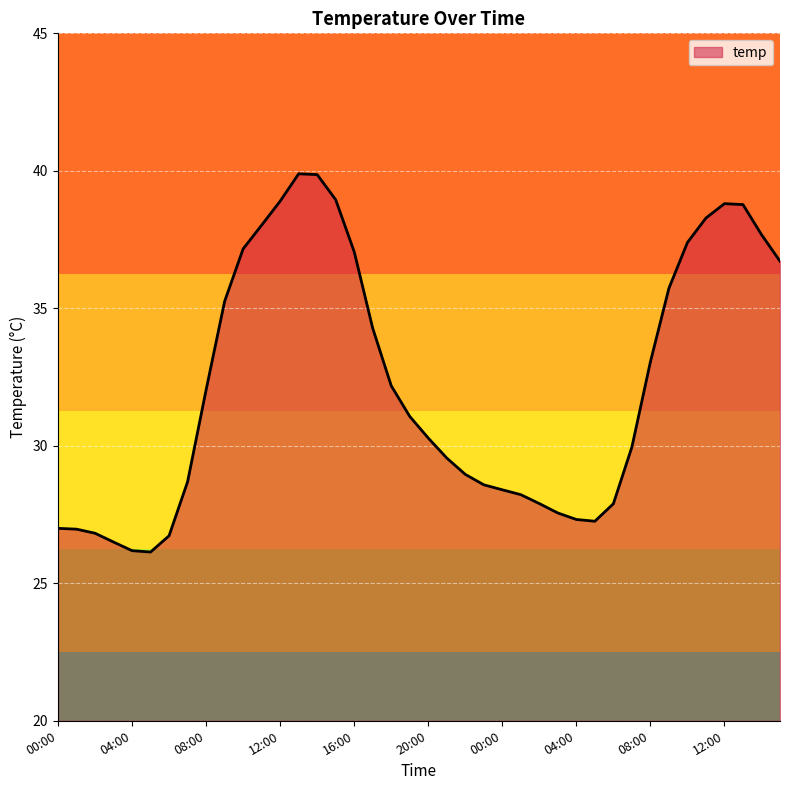

What is the difference between the maximum and minimum values?

13.8